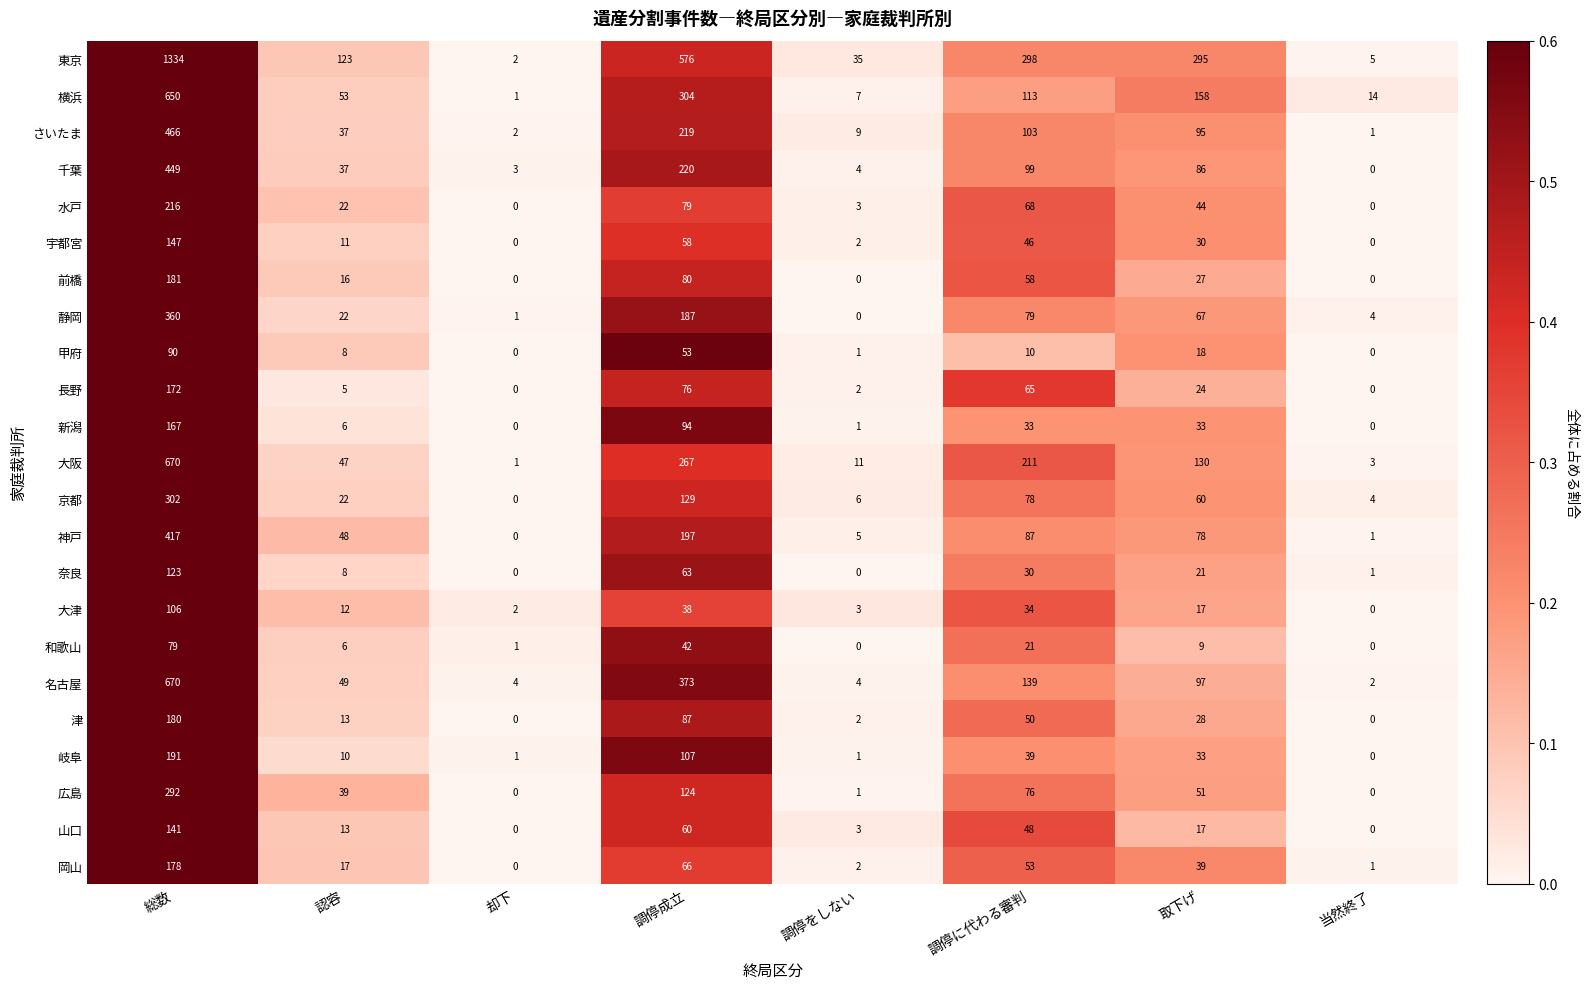

At which label does 山口 first exceed 17?

総数